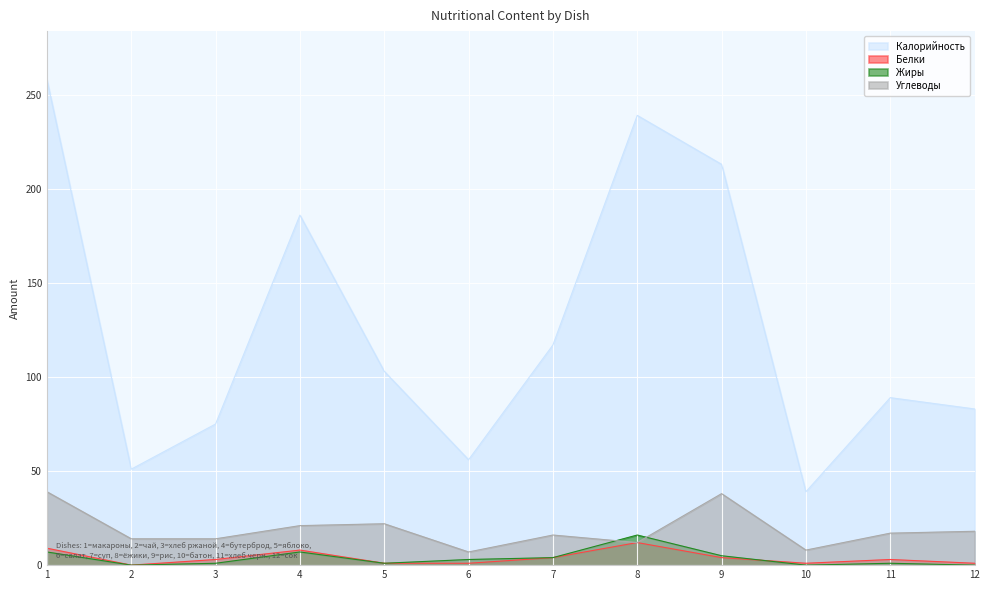

Which series has the largest total across all categories?

Калорийность